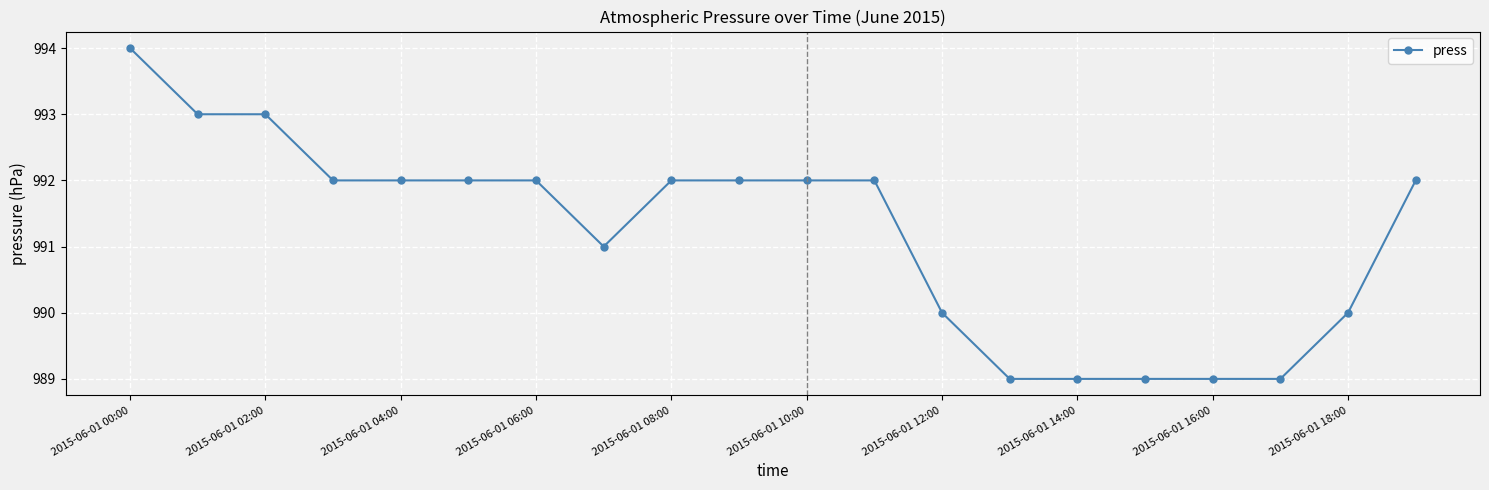

What is the average value?

991